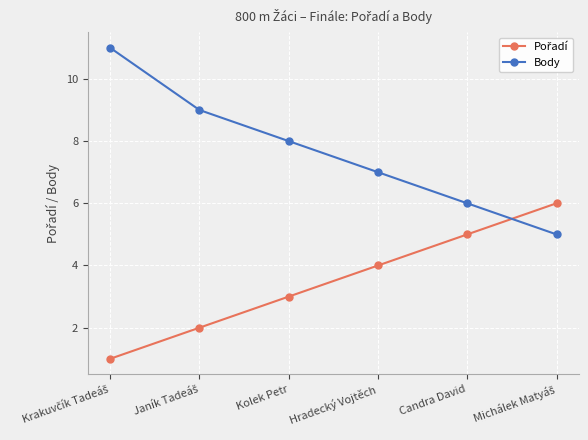

Which series has the largest total across all categories?

Body